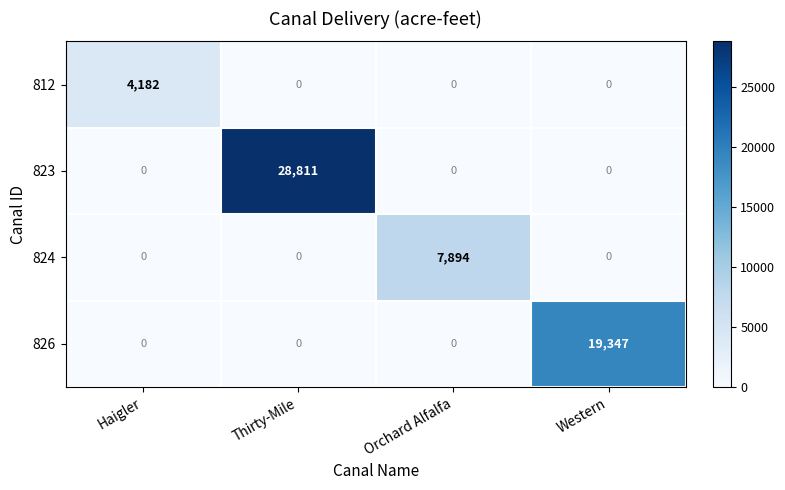

At how many categories does at least one series exceed 21838?

1